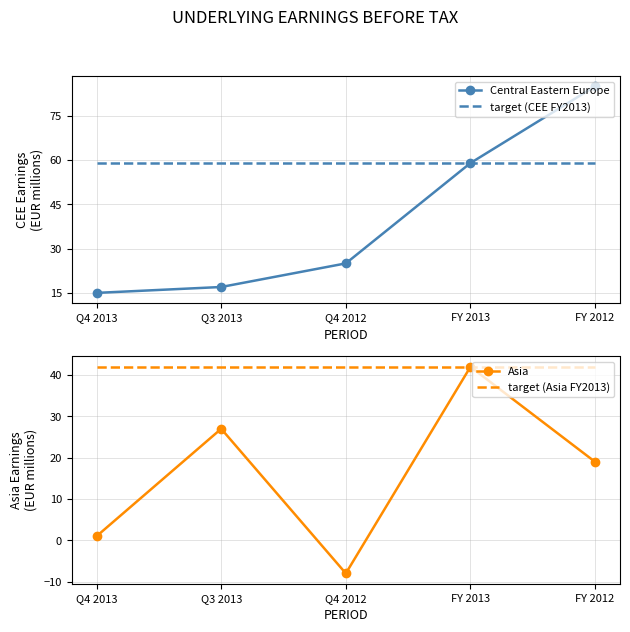

Reading left to right, what are all the values shown in this chart?

Central Eastern Europe: 15	17	25	59	85
target (CEE FY2013): 59	59	59	59	59
Asia: 1	27	-8	42	19
target (Asia FY2013): 42	42	42	42	42